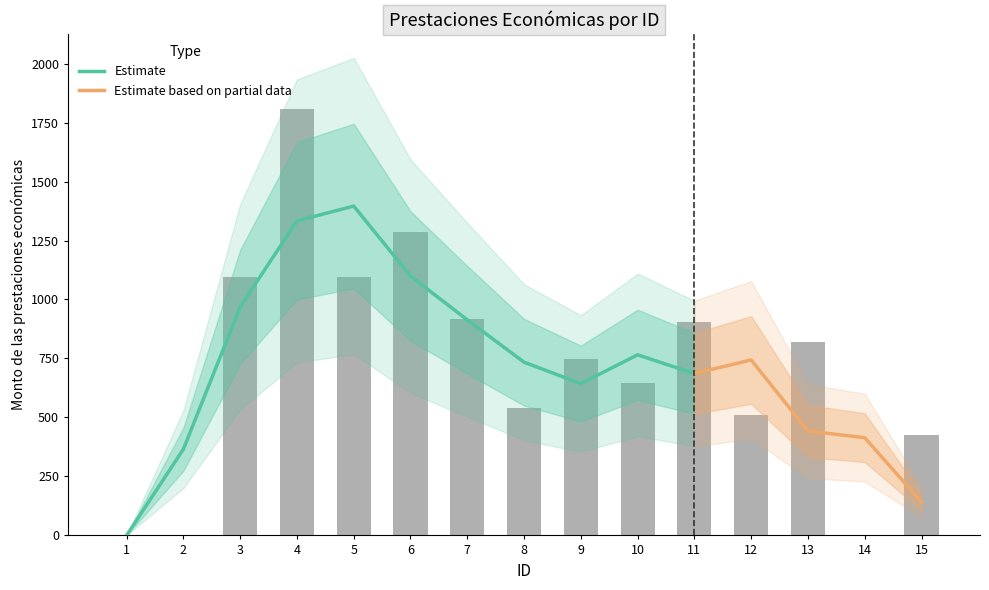

Rank the categories by value from highest to lowest.

4, 6, 3, 5, 7, 11, 13, 9, 10, 8, 12, 15, 1, 2, 14